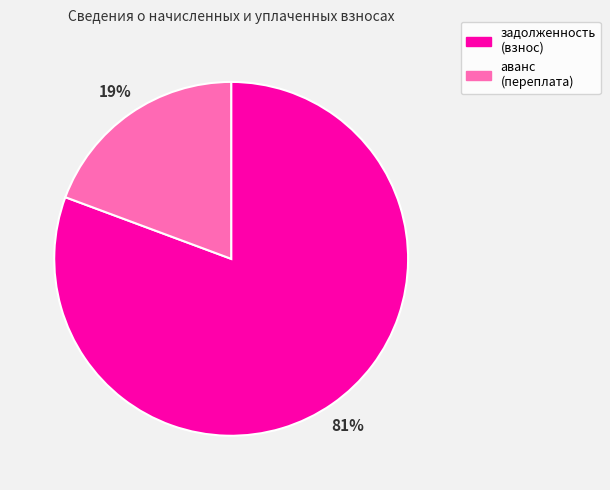

True or false: задолженность (взнос) accounts for 81% of the total.

True